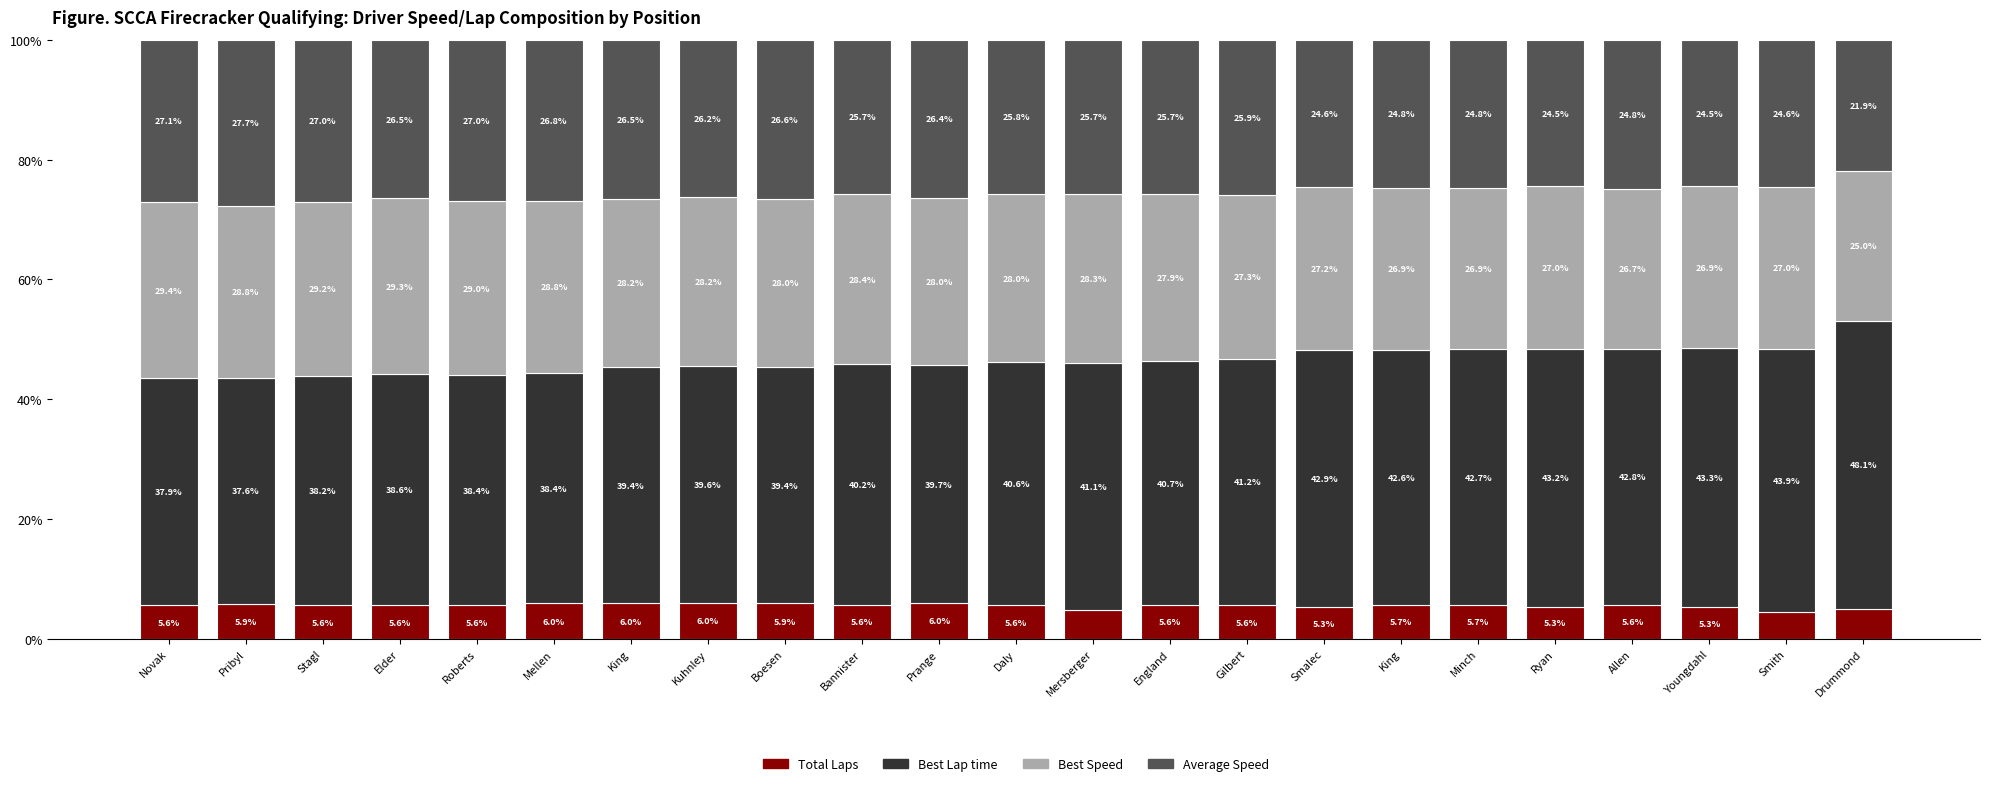

What is the value of the Total Laps bar at the 3rd from the left?

5.6